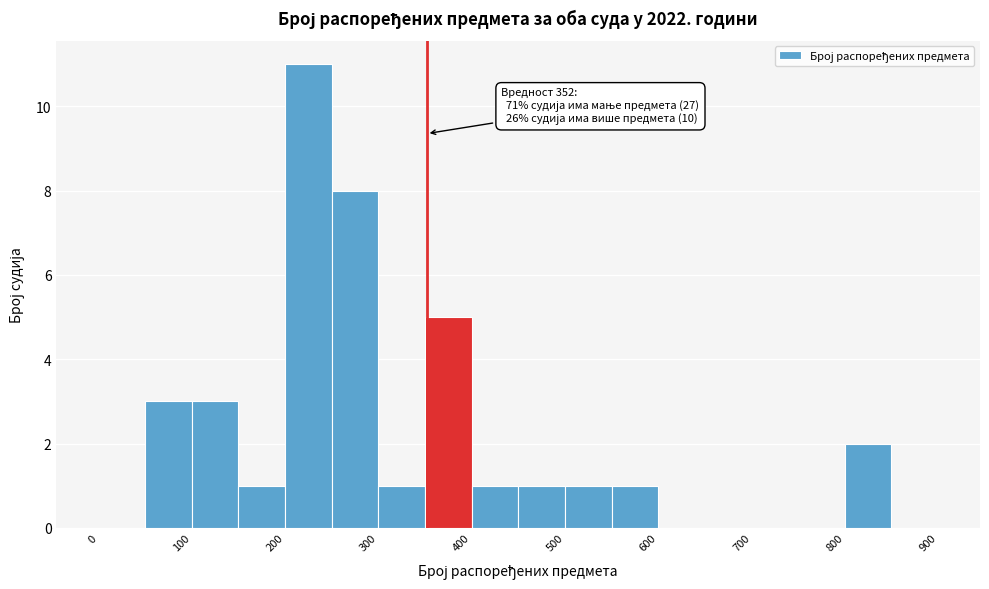

Which range on the x-axis has the tallest bar?

200 to 250